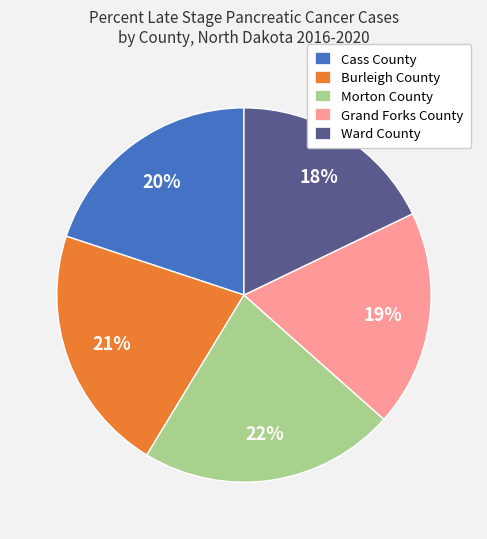

What is the smallest slice in the pie chart?

Ward County